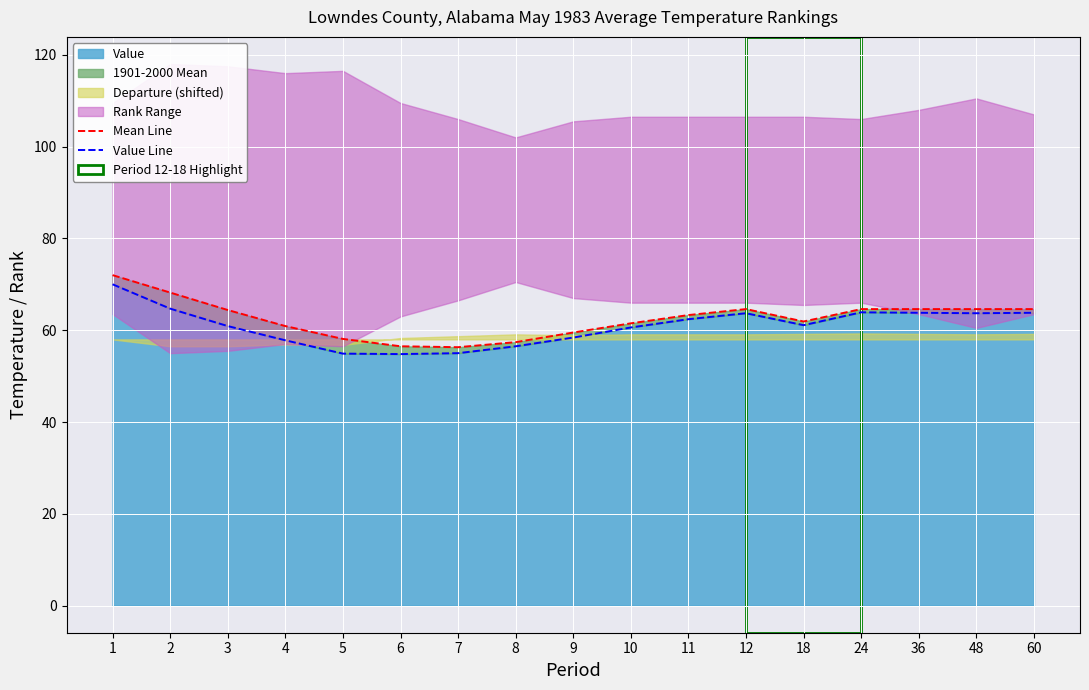

Where does the Mean Line series first go above 63?

1